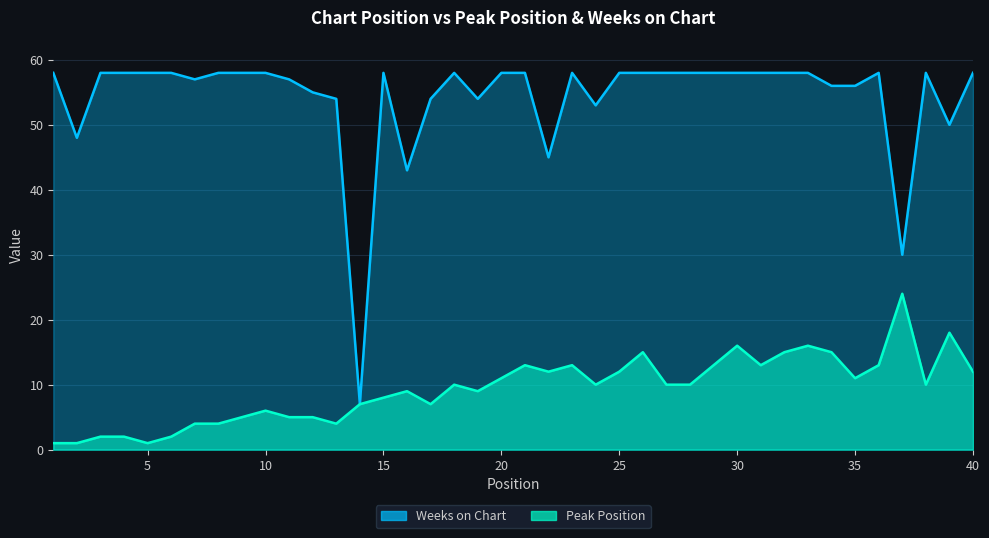

How many interior local peaks does the Weeks on Chart series have?

5